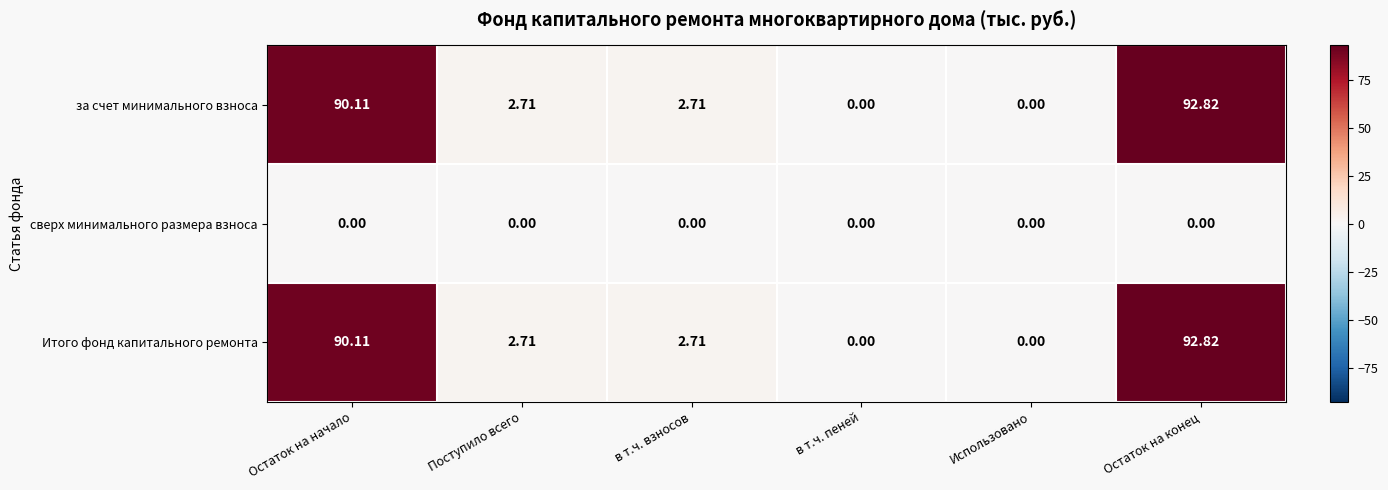

At which label does Итого фонд капитального ремонта first exceed 2?

Остаток на начало